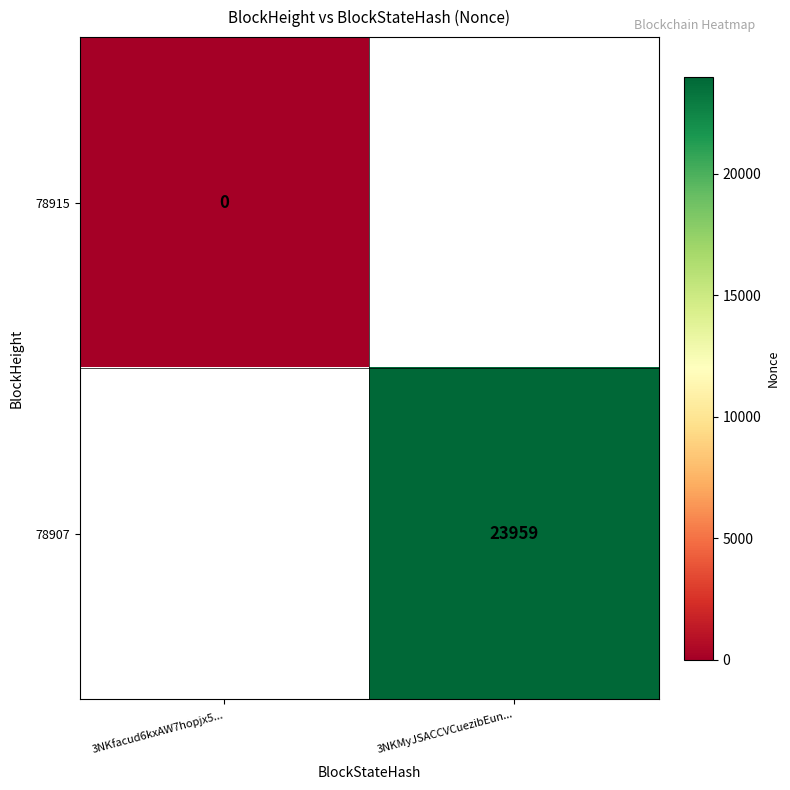

Is it true that 78907 equals 23959 at 3NKMyJSACCVCuezibEun...?

True